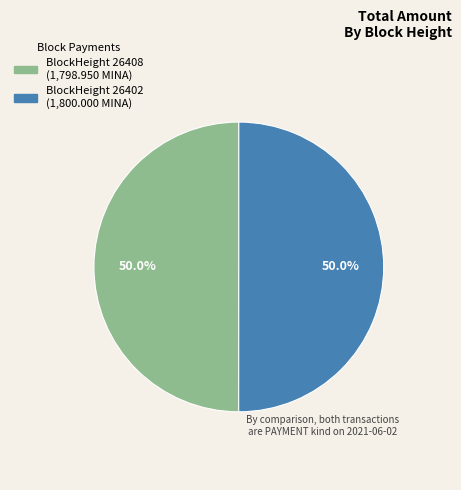

How many slices are in this pie chart?

2